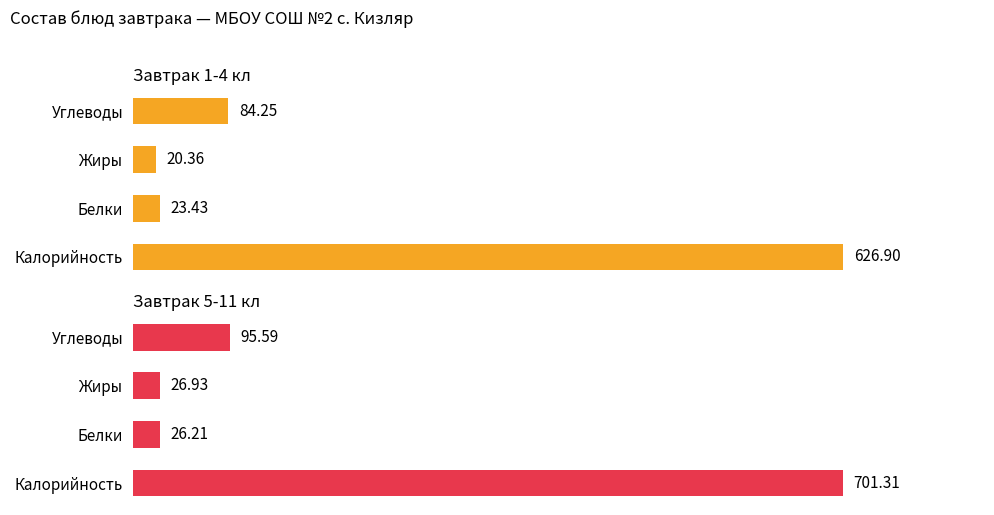

How many groups of bars are there?

4